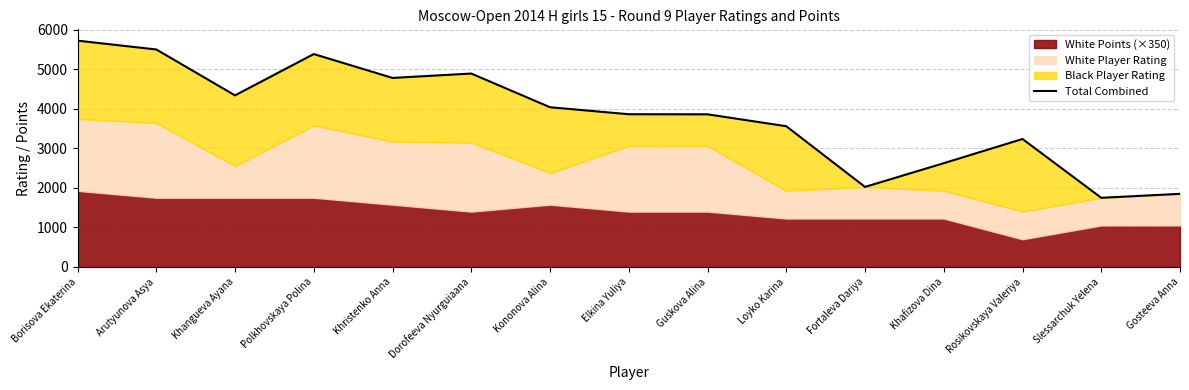

What is the difference between the maximum and minimum values?

3974